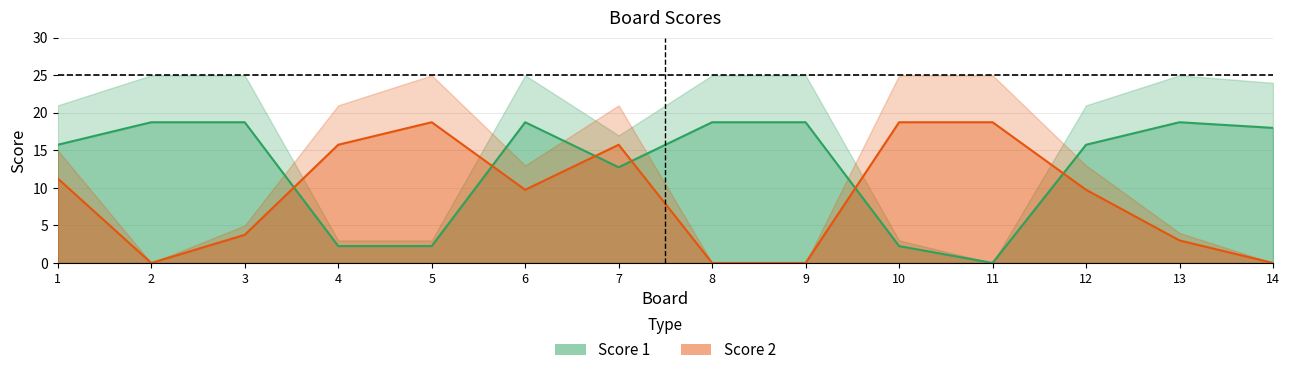

True or false: Score 2 and Score 1 intersect in this chart.

True